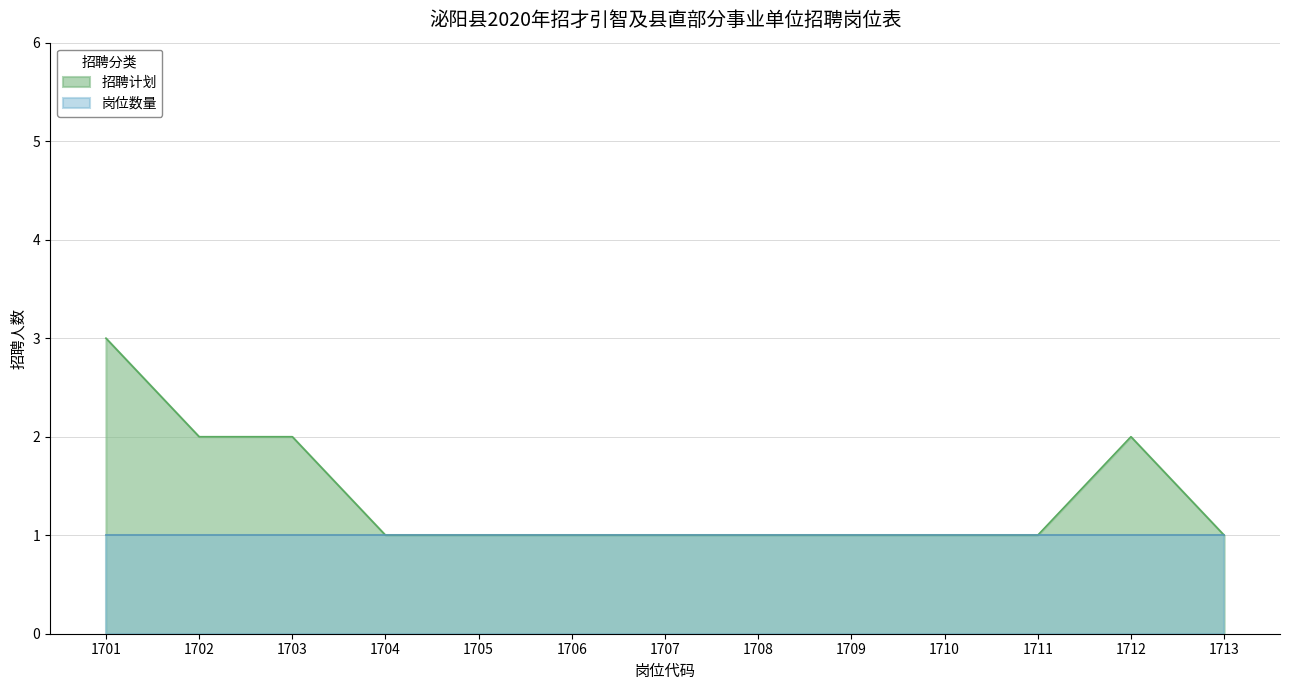

What is the value of the 4th point from the left?

1